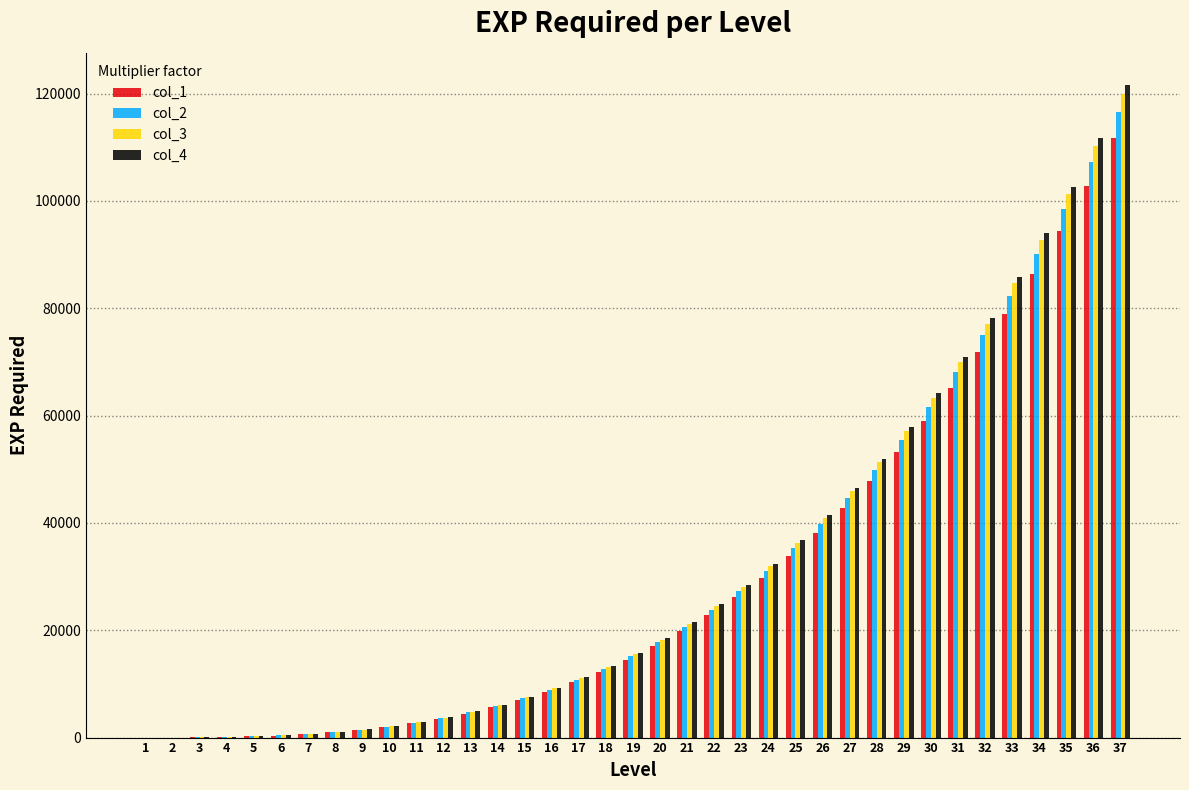

At which category is the sum across all series the highest?

37